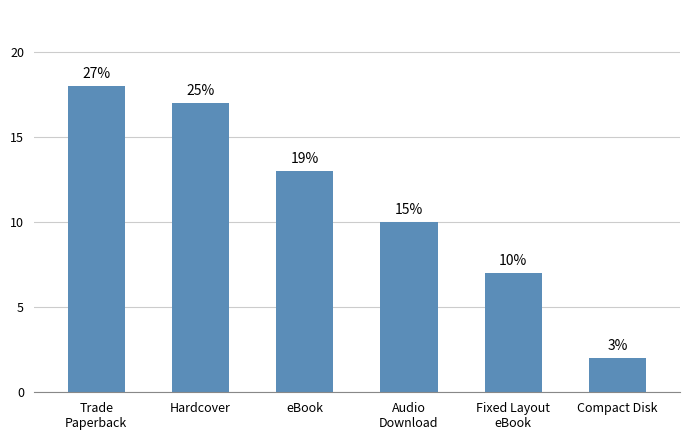

Which label corresponds to the largest value in the chart?

Trade
Paperback